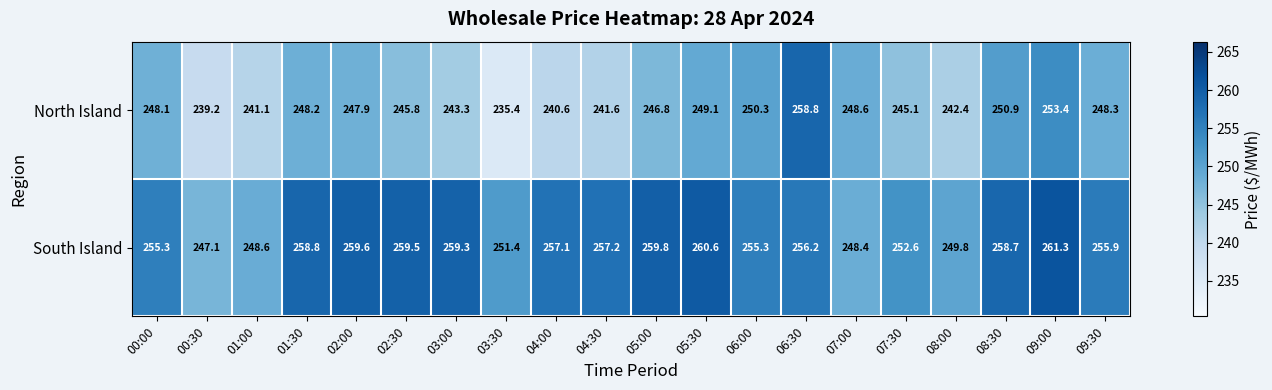

Between 05:00 and 08:30, which series saw the biggest shift?

North Island